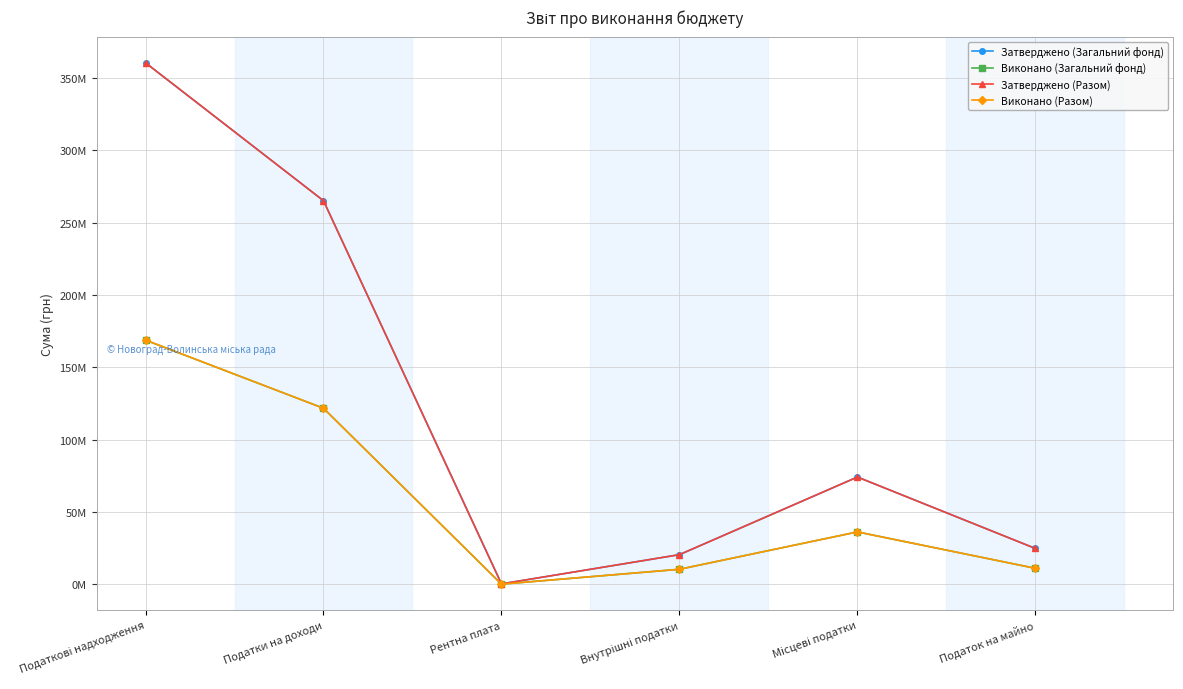

Rank the series by their maximum value, from lowest to highest.

Виконано (Загальний фонд), Виконано (Разом), Затверджено (Загальний фонд), Затверджено (Разом)